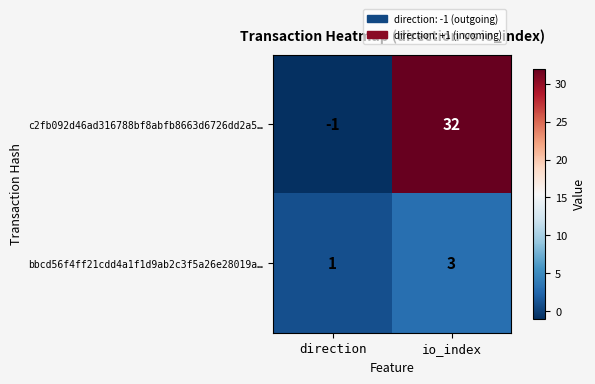

Which series has the largest total across all categories?

c2fb092d46ad316788bf8abfb8663d6726dd2a5…